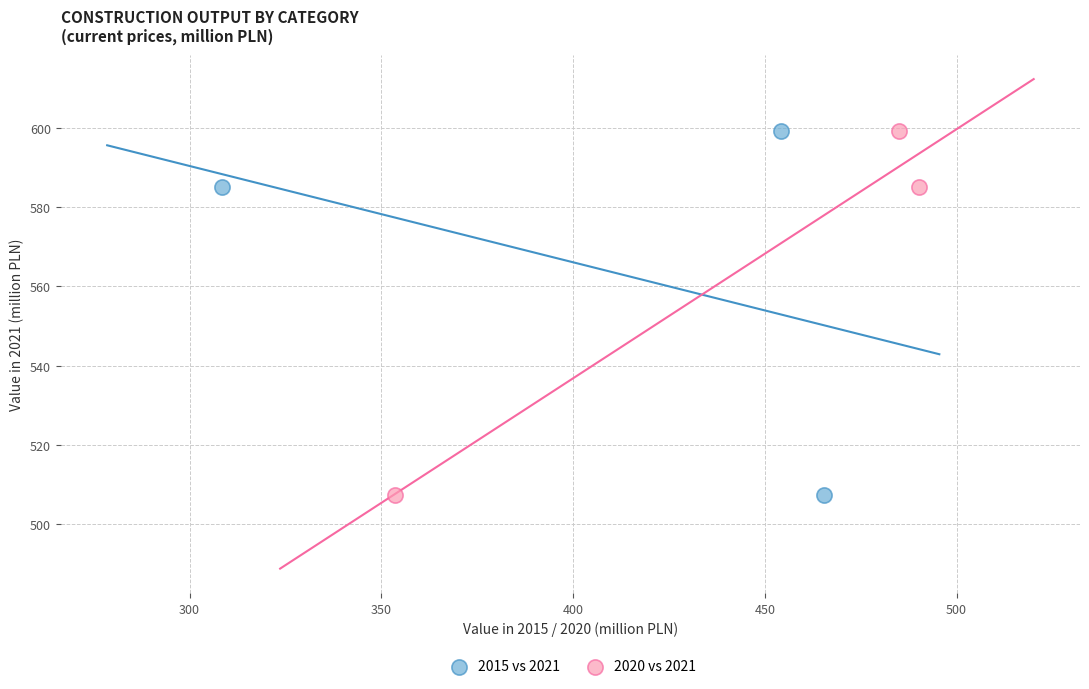

What are all the series names shown in the legend?

2015 vs 2021, 2020 vs 2021